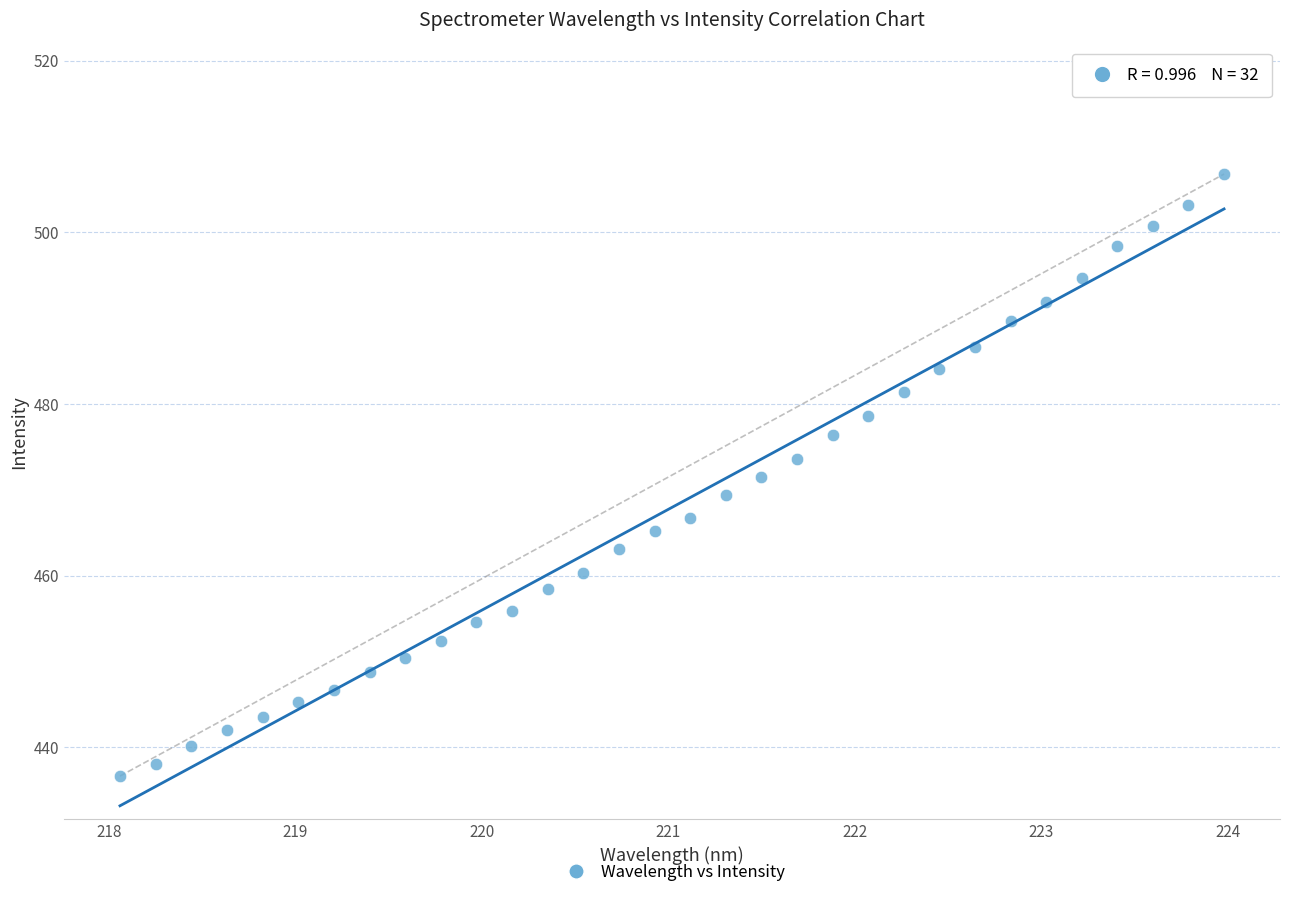

What is the range of Y values (max minus min)?

70.2